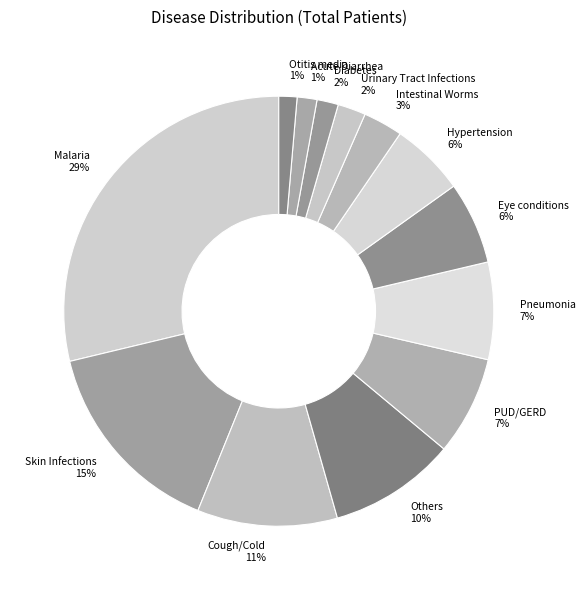

Do PUD/GERD and Urinary Tract Infections together represent more than half of the pie?

No